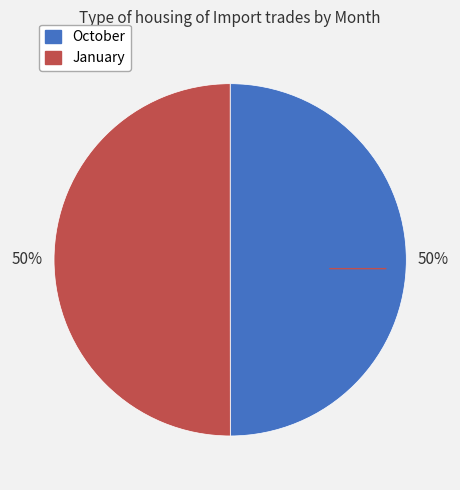

Count the number of slices in the pie.

2